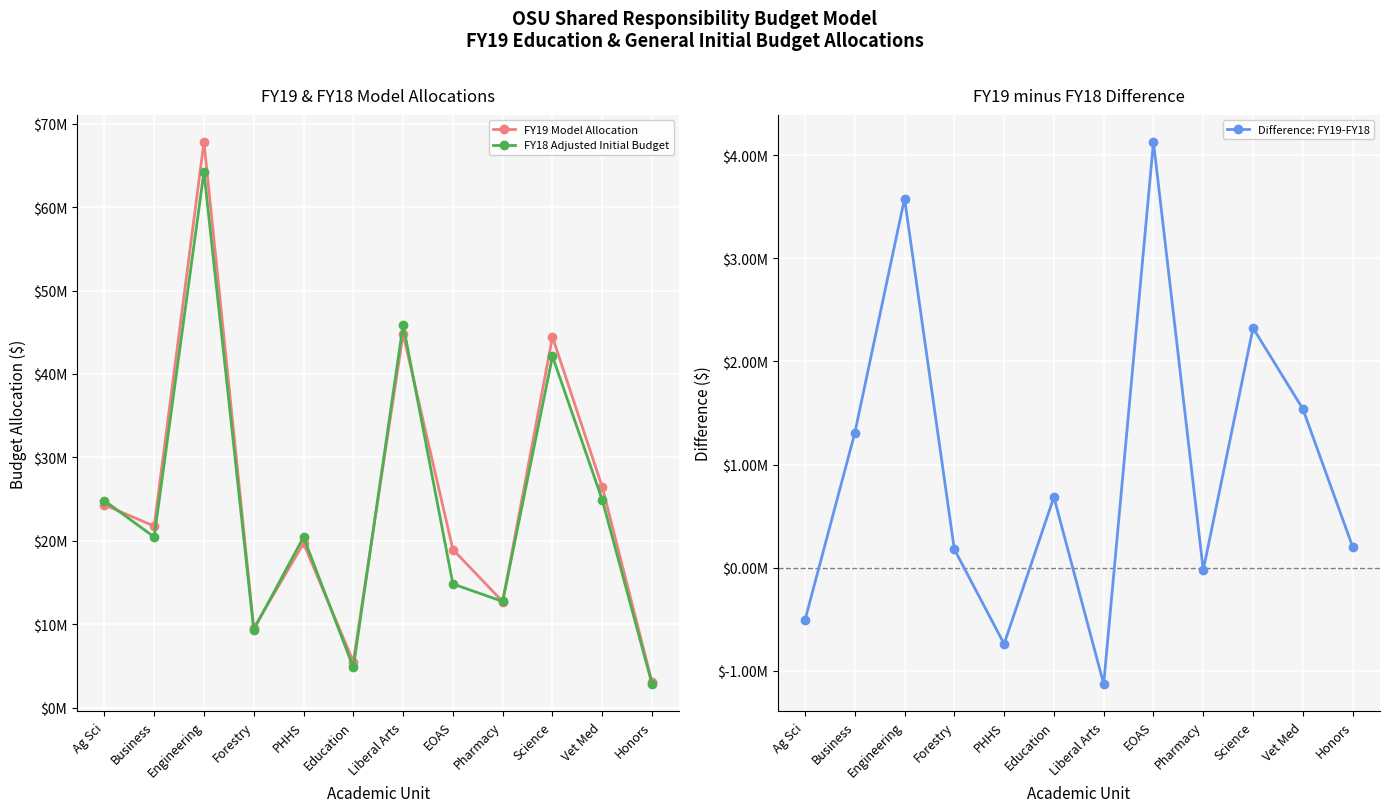

How many values in Difference: FY19-FY18 are below zero?

4